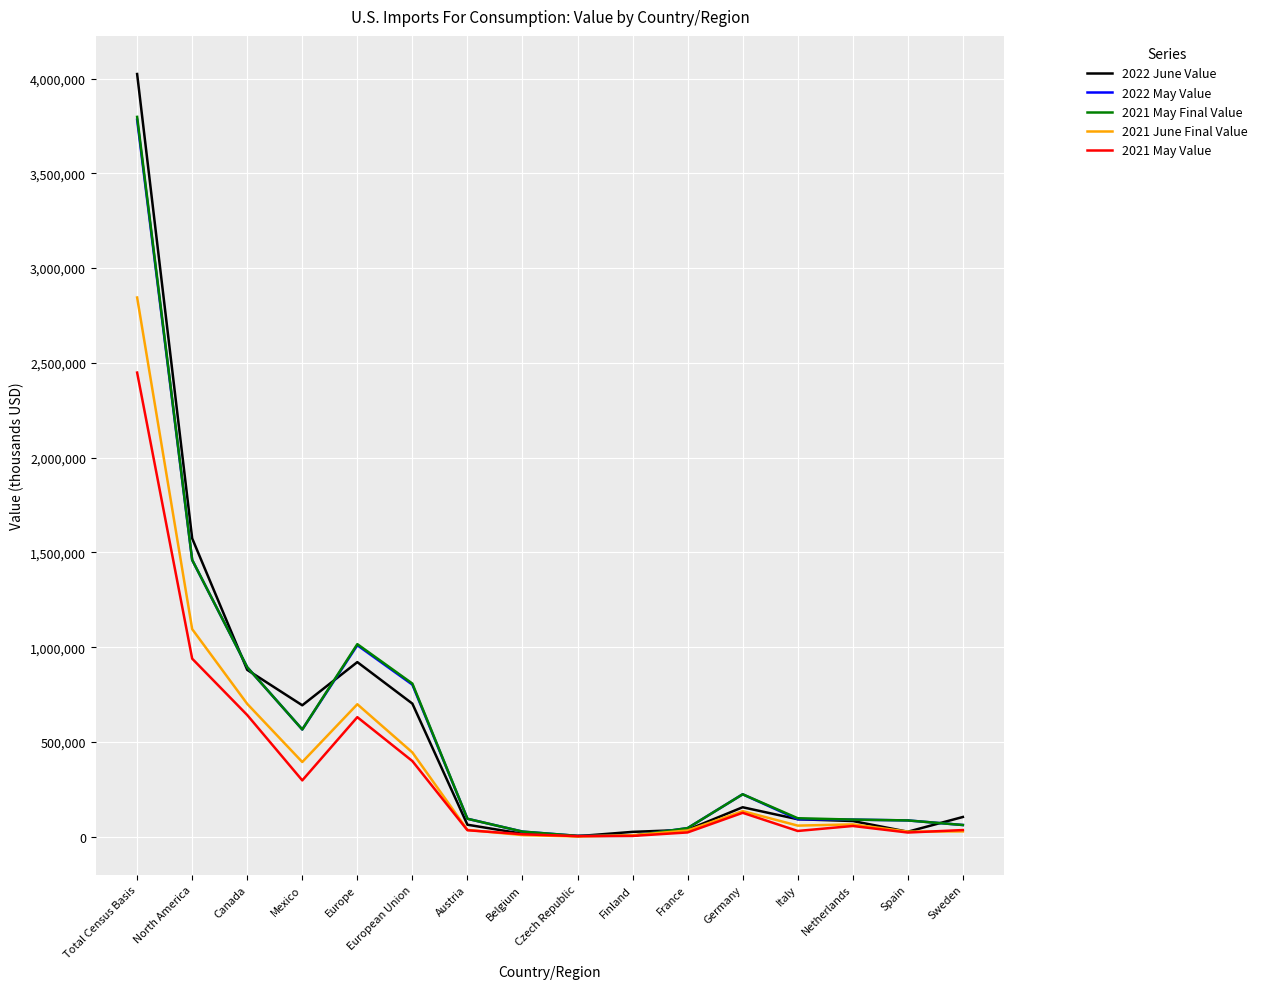

Which category has the highest value across all series?

Total Census Basis